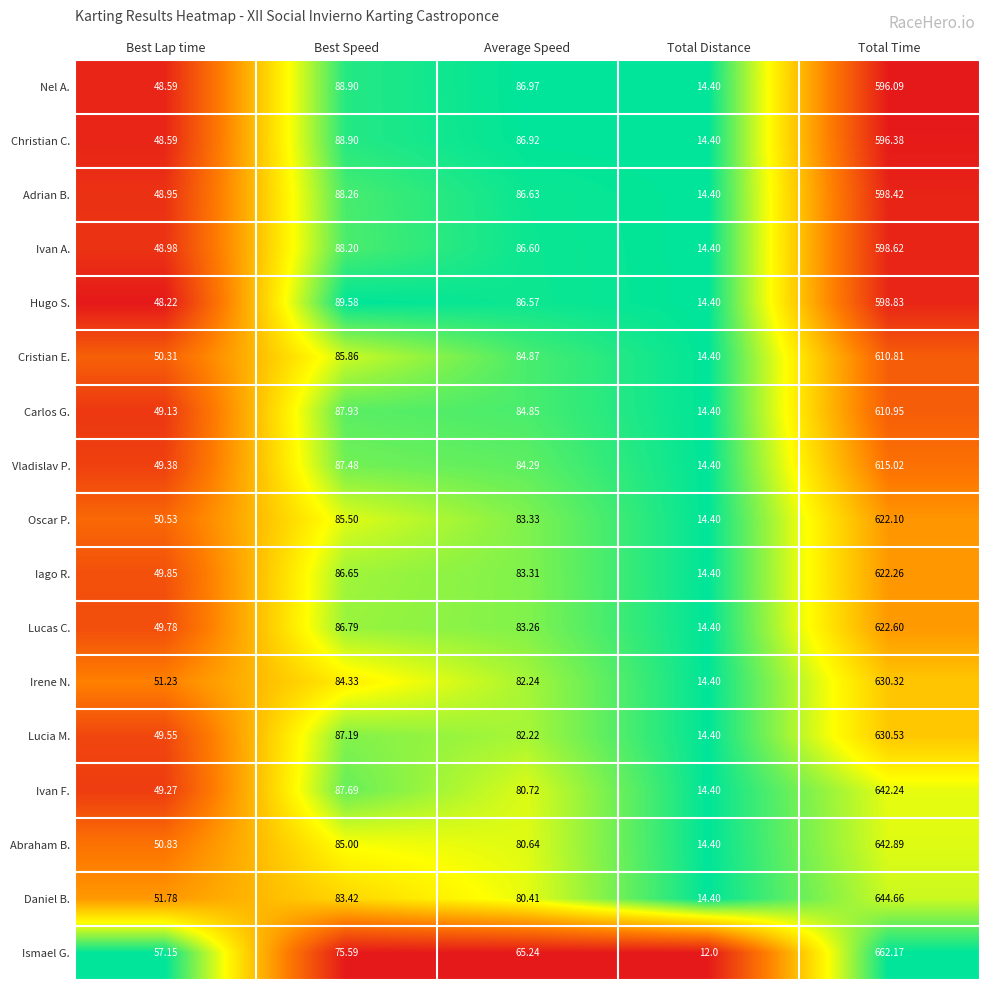

Is the value of Lucia M. at Best Speed greater than the value of Adrian B. at Total Distance?

Yes